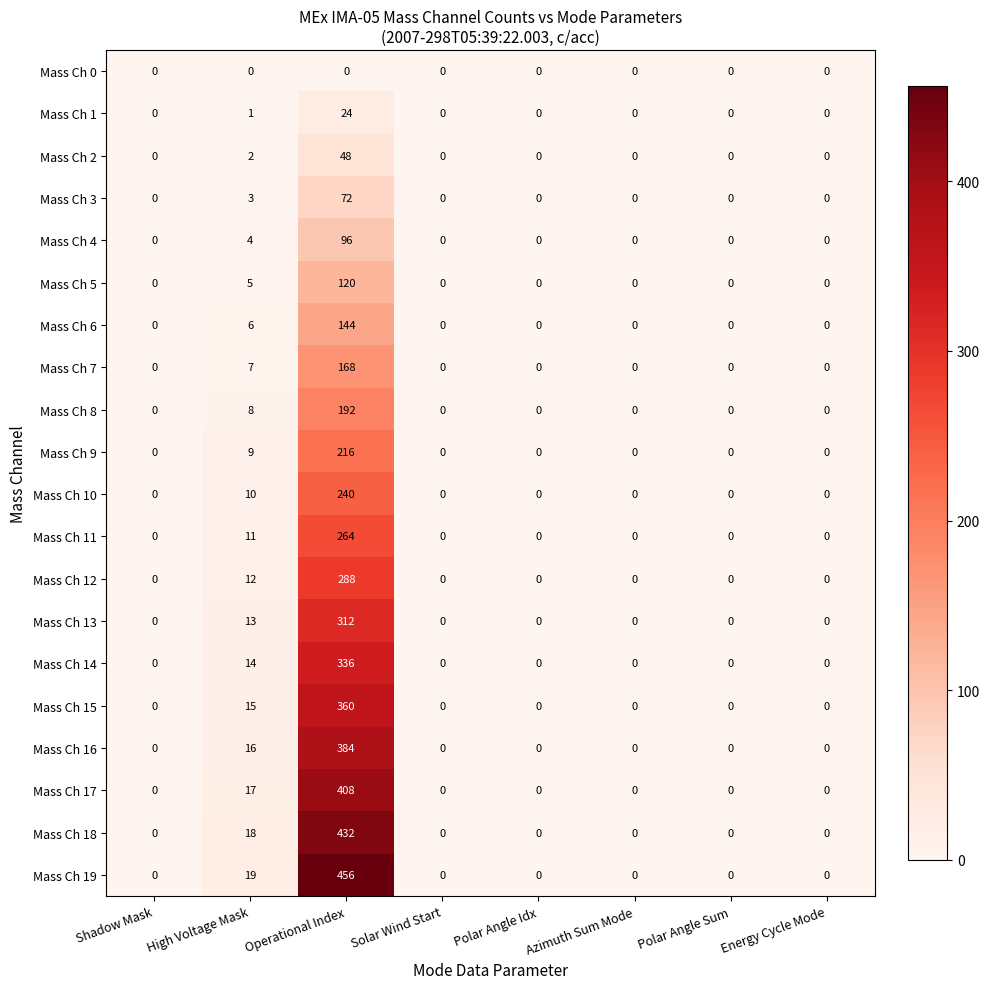

List the series in order of their peak value, highest first.

Mass Ch 19, Mass Ch 18, Mass Ch 17, Mass Ch 16, Mass Ch 15, Mass Ch 14, Mass Ch 13, Mass Ch 12, Mass Ch 11, Mass Ch 10, Mass Ch 9, Mass Ch 8, Mass Ch 7, Mass Ch 6, Mass Ch 5, Mass Ch 4, Mass Ch 3, Mass Ch 2, Mass Ch 1, Mass Ch 0